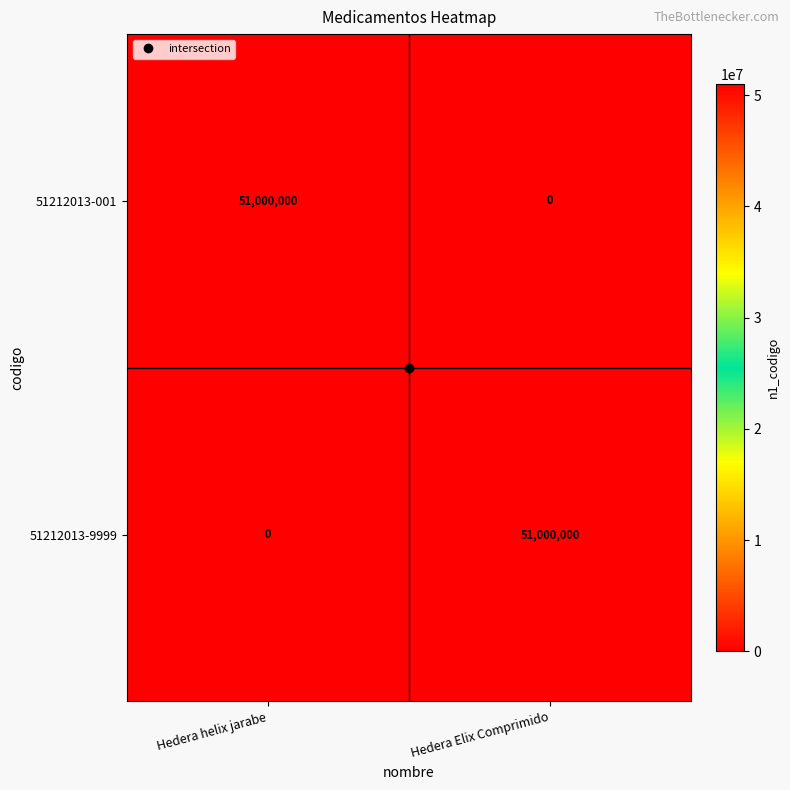

Is the value of 51212013-9999 at Hedera Elix Comprimido greater than the value of 51212013-001 at Hedera Elix Comprimido?

Yes